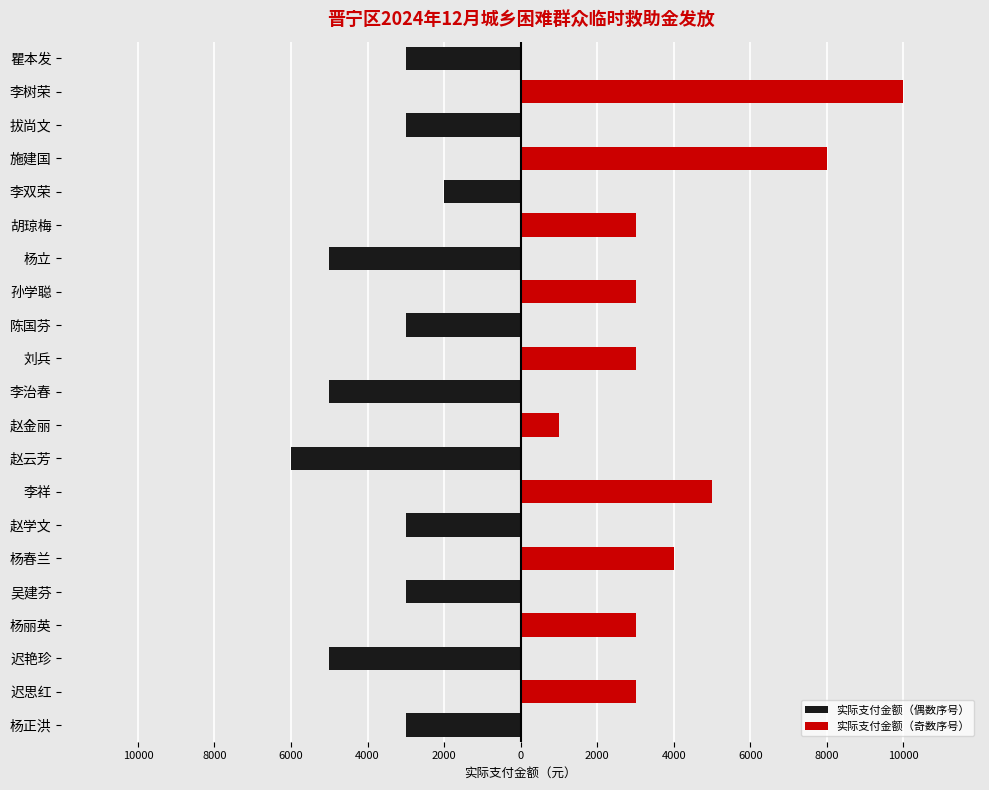

What is the difference between the maximum and minimum values?

9000